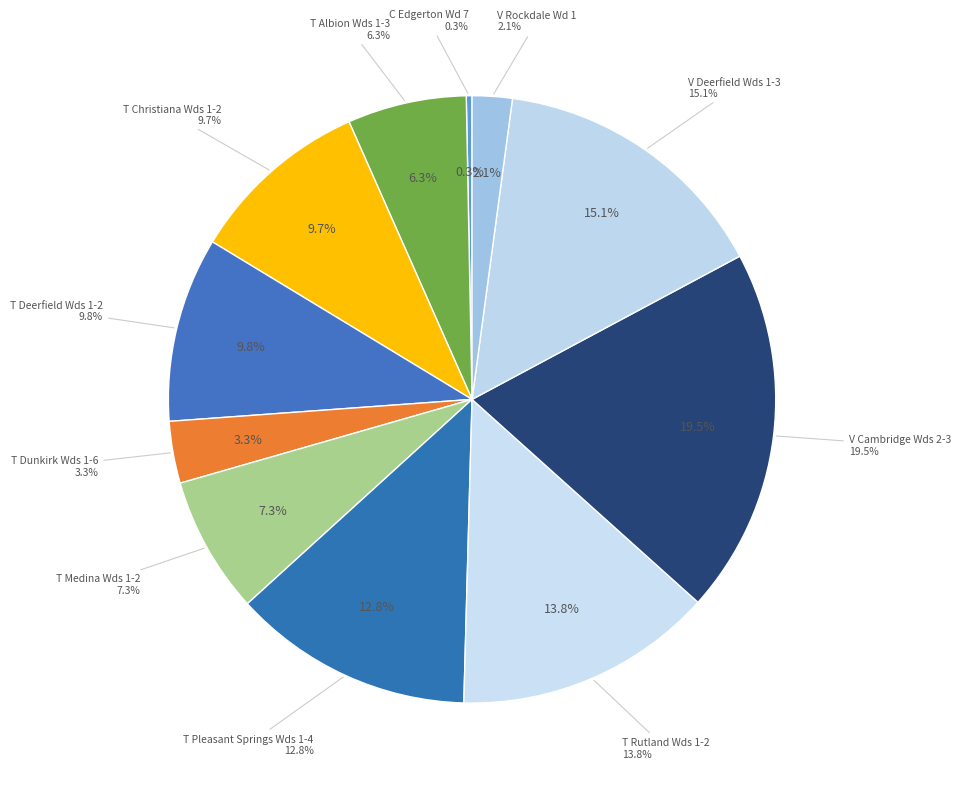

The V Deerfield Wds 1-3 slice represents 27% of the pie. True or false?

False